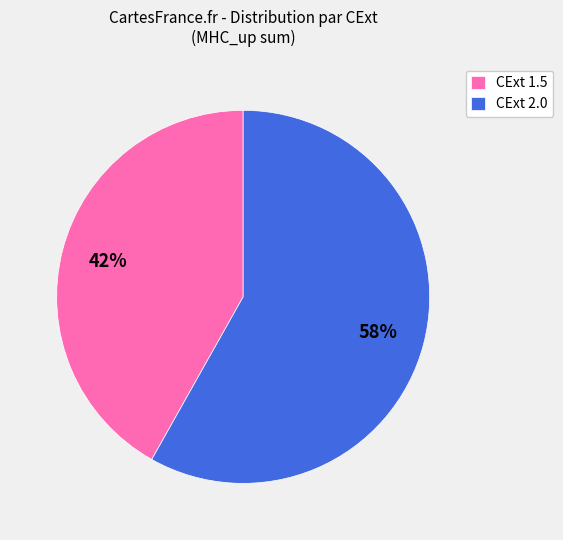

What is the smallest slice in the pie chart?

CExt 1.5